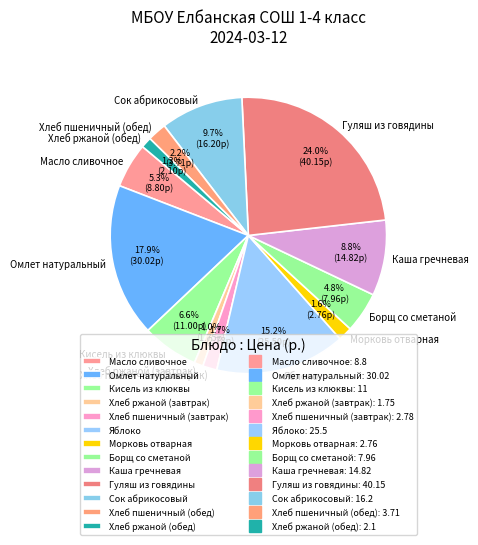

Does Каша гречневая represent more than half of the total?

No